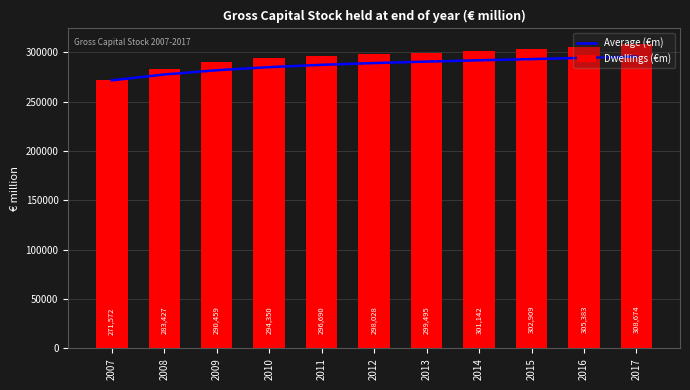

Are the bars horizontal?

No